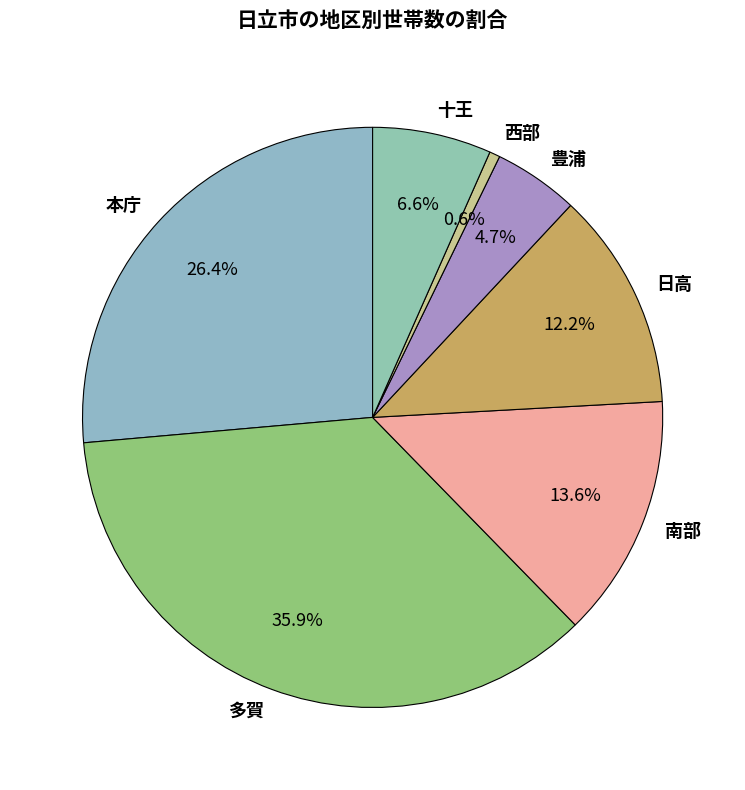

Is it true that 西部 is 10% of the pie?

False